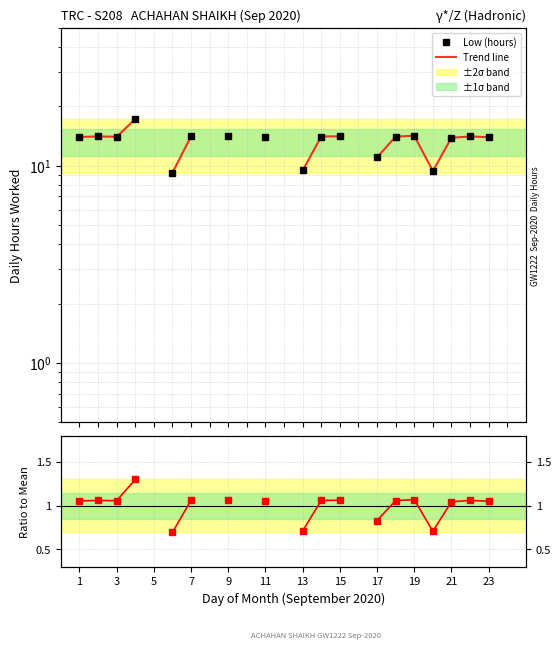

True or false: Ratio to mean and Trend line cross at least once.

False